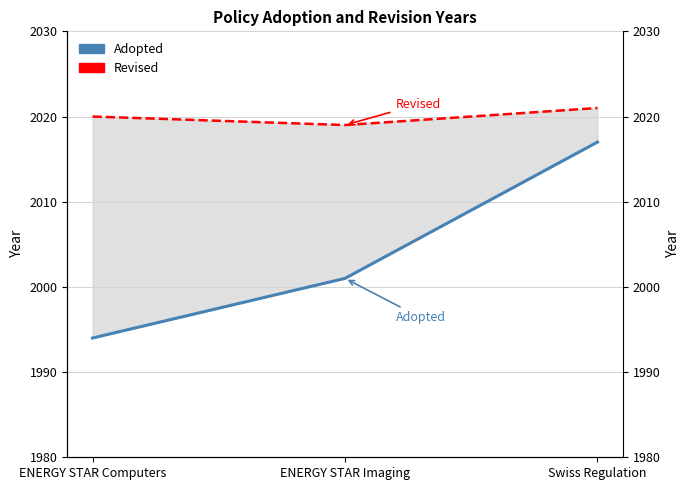

Where is Revised nearest to the value 2020?

ENERGY STAR Computers